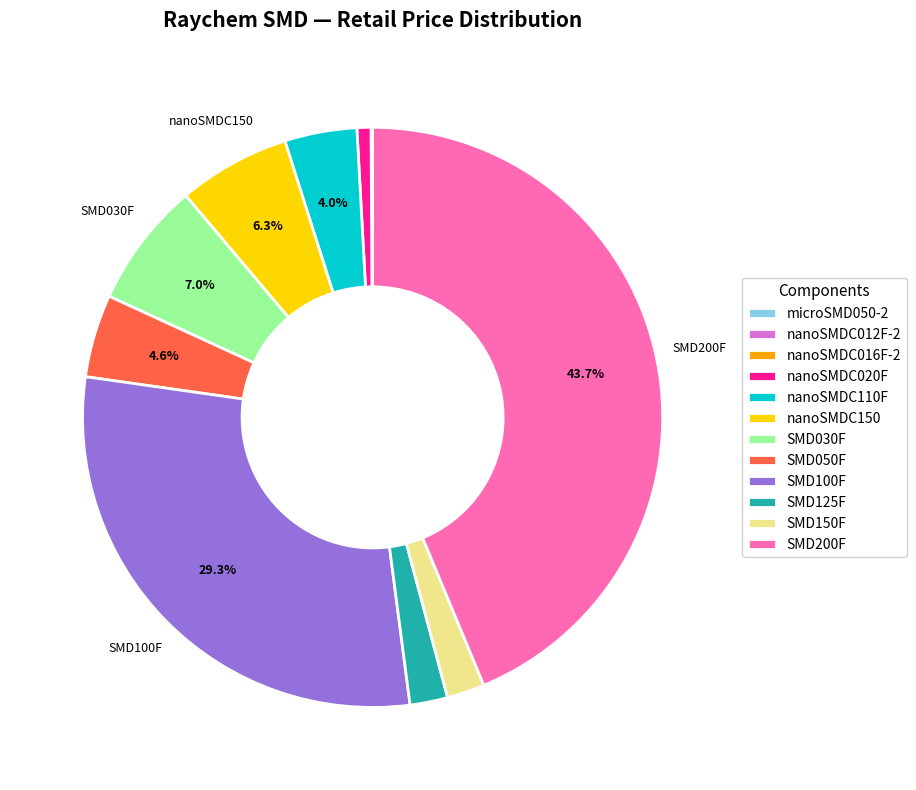

To the nearest percent, what percentage of the pie is nanoSMDC110F?

4%